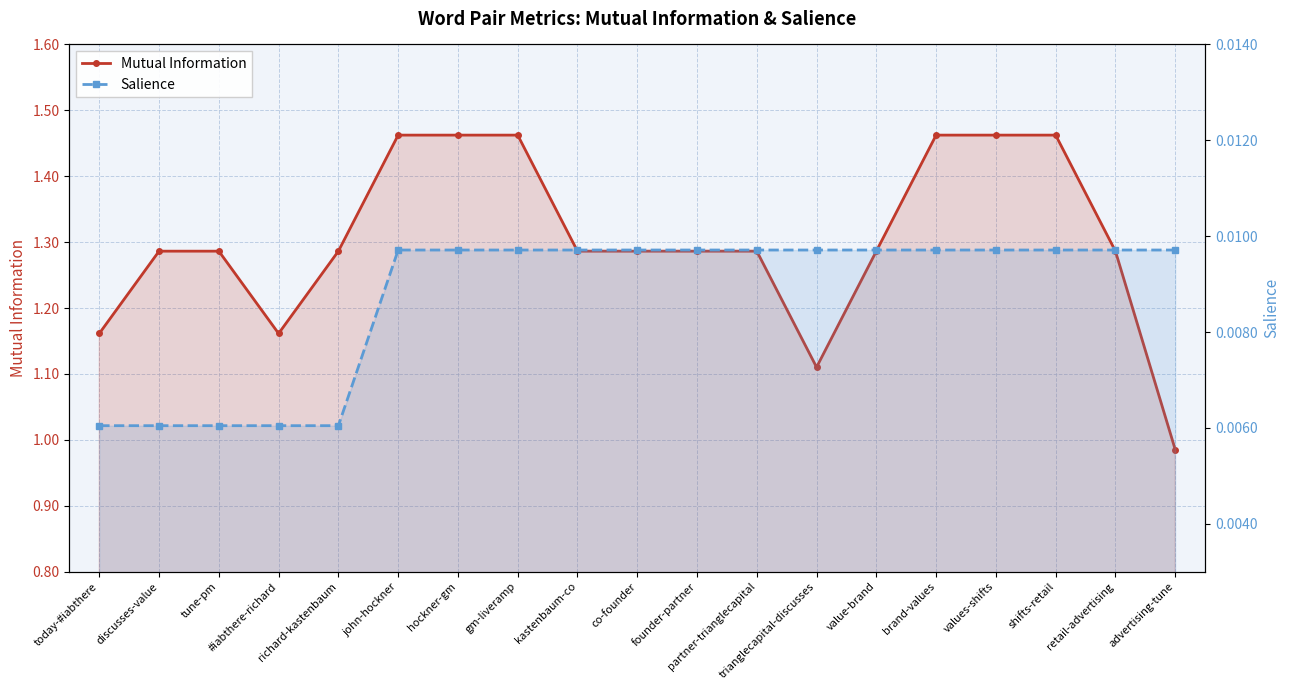

Is the value of Salience at richard-kastenbaum greater than the value of Mutual Information at advertising-tune?

No